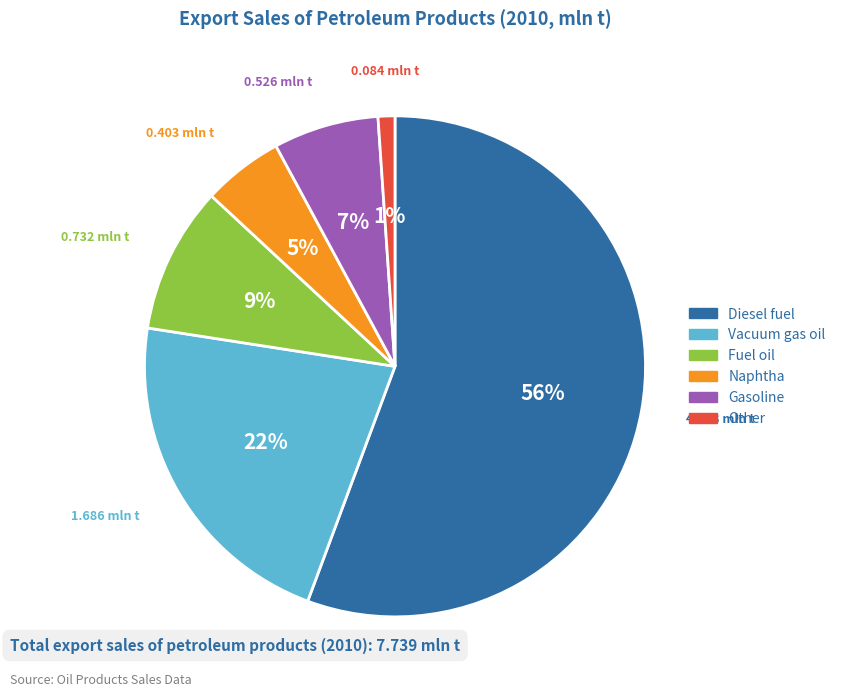

To the nearest percent, what is the combined percentage of Diesel fuel and Fuel oil?

65%